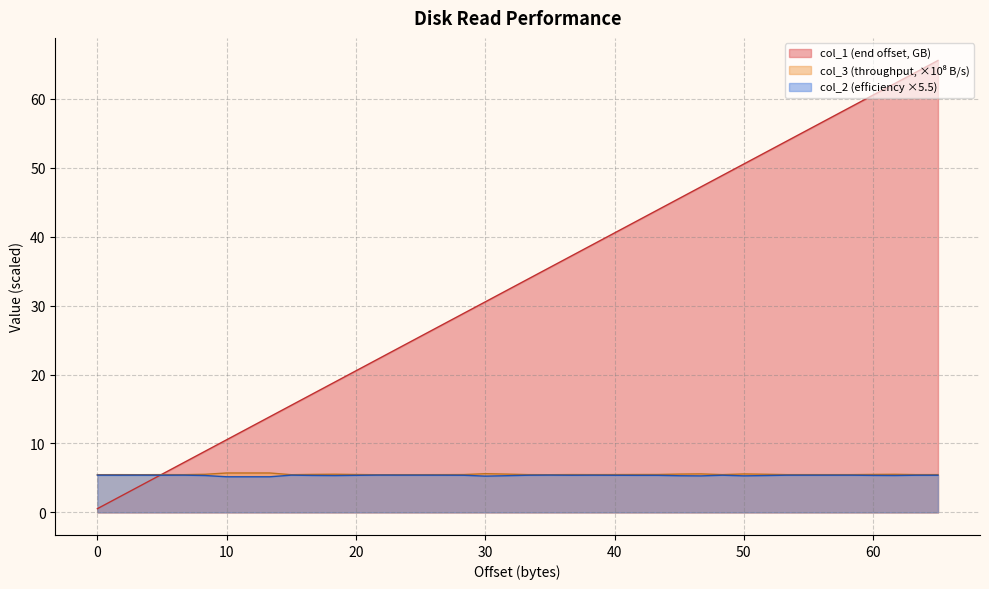

True or false: col_2 has a value of 2.6 at 56678881280.

False